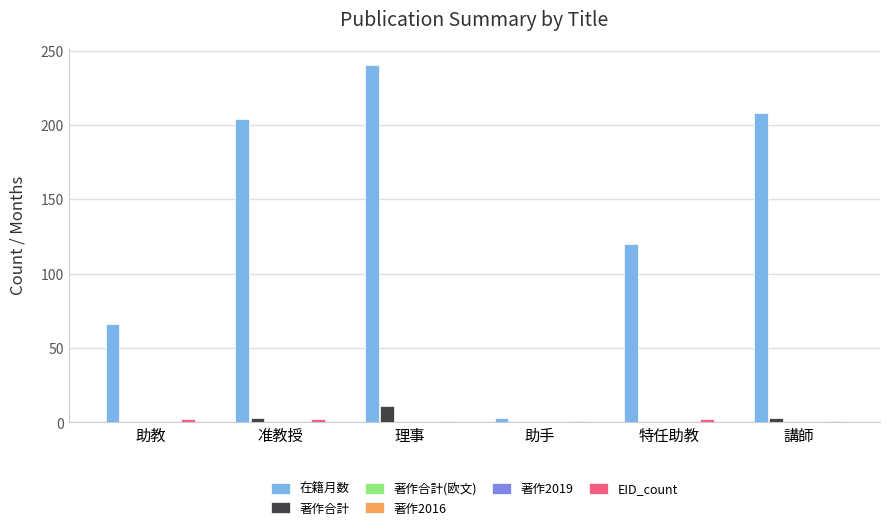

What is the label of the 4th bar from the left?

助手